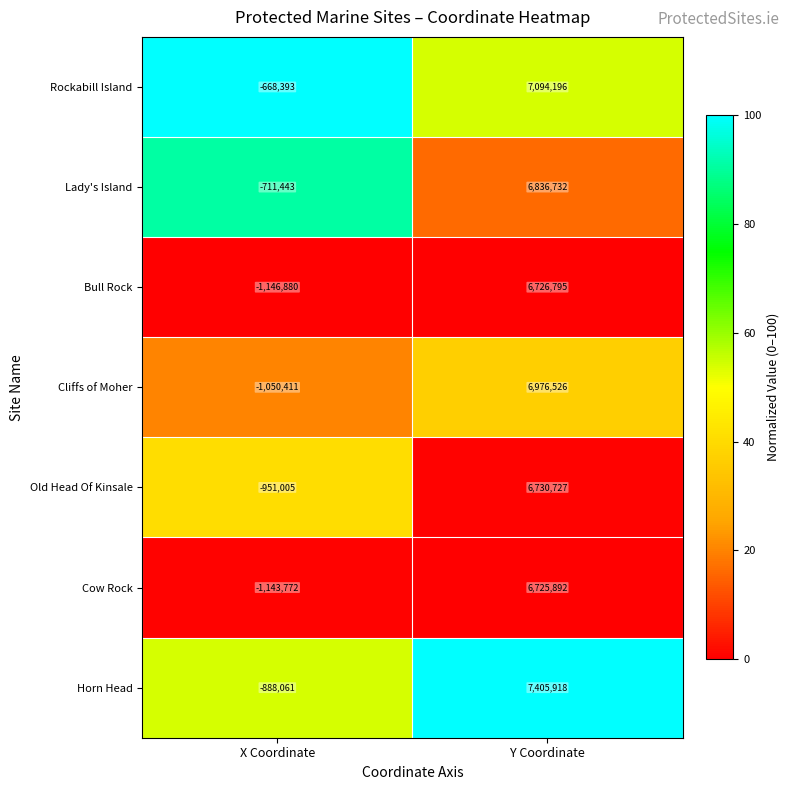

At which label does Cliffs of Moher reach its peak?

Y Coordinate